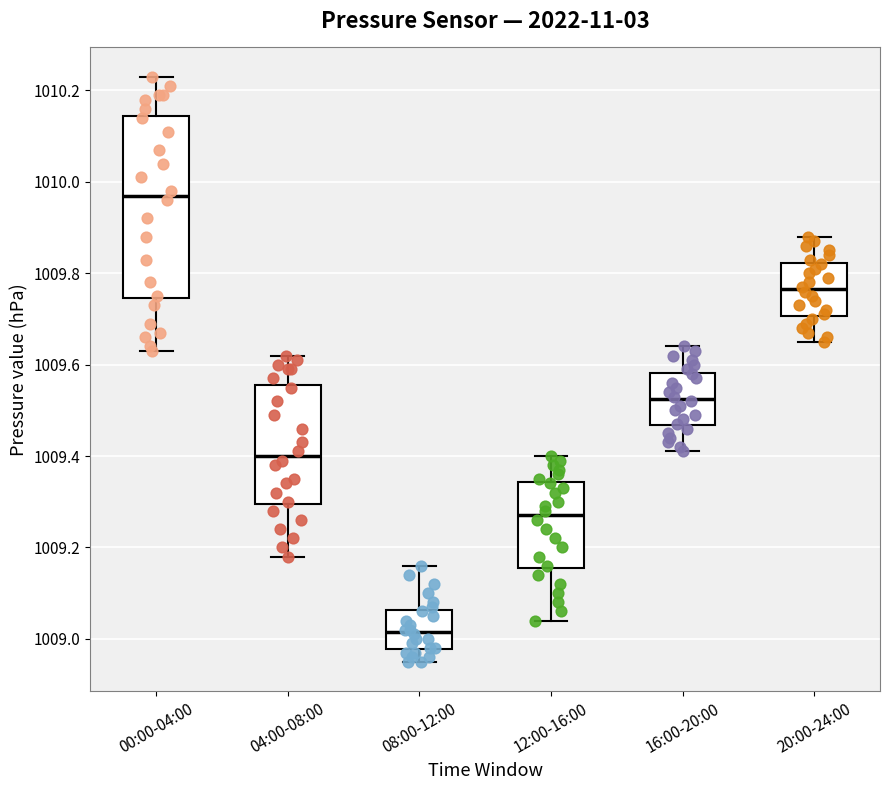

Which box is the tallest, from its lower edge to its upper edge?

00:00-04:00